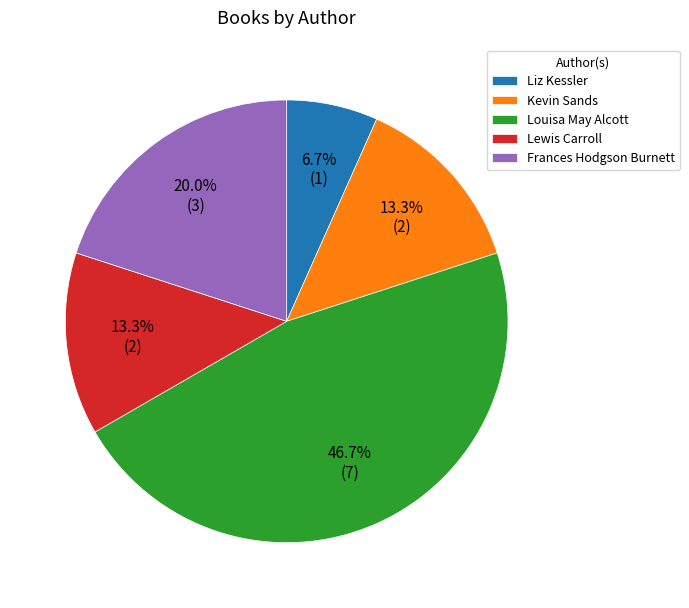

What is the total percentage of Frances Hodgson Burnett and Louisa May Alcott?

66.7%